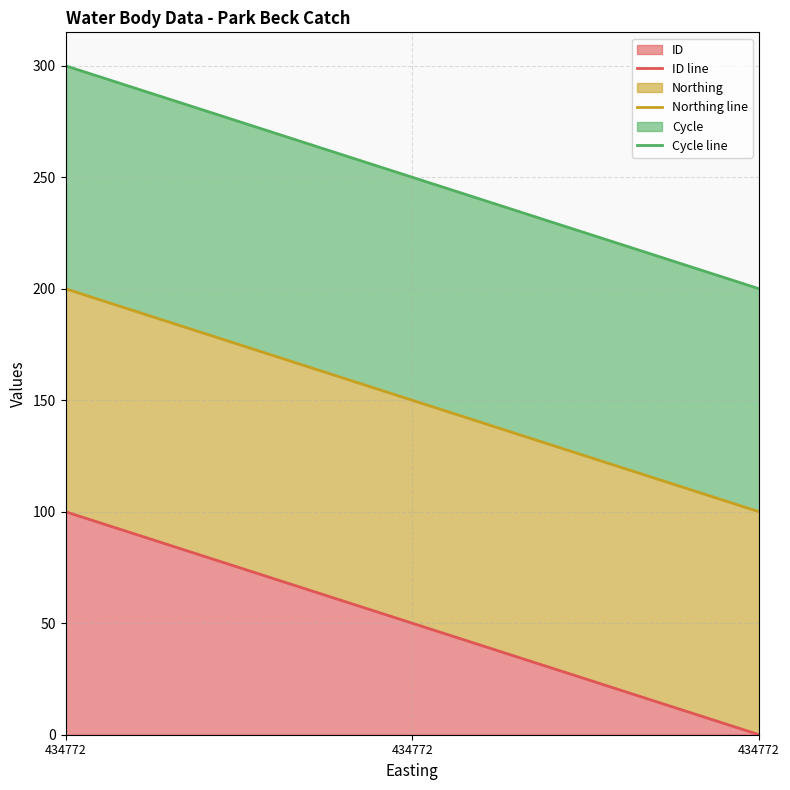

Rank the series by their average value, from highest to lowest.

Cycle line, Northing line, ID line